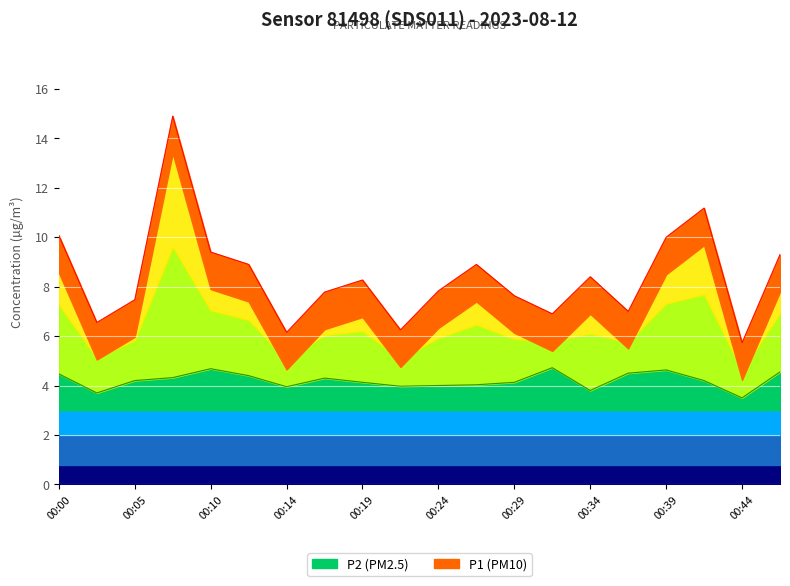

Reading left to right, what are all the values shown in this chart?

P1: 00:00=10.1	00:02=6.5	00:05=7.5	00:07=14.9	00:10=9.4	00:12=8.9	00:14=6.2	00:17=7.8	00:19=8.3	00:22=6.2	00:24=7.8	00:27=8.9	00:29=7.6	00:31=6.9	00:34=8.4	00:36=7.0	00:39=10.0	00:41=11.2	00:44=5.7	00:46=9.3
P2: 00:00=4.5	00:02=3.7	00:05=4.2	00:07=4.3	00:10=4.7	00:12=4.4	00:14=4.0	00:17=4.3	00:19=4.1	00:22=4.0	00:24=4.0	00:27=4.0	00:29=4.1	00:31=4.7	00:34=3.8	00:36=4.5	00:39=4.6	00:41=4.2	00:44=3.5	00:46=4.5